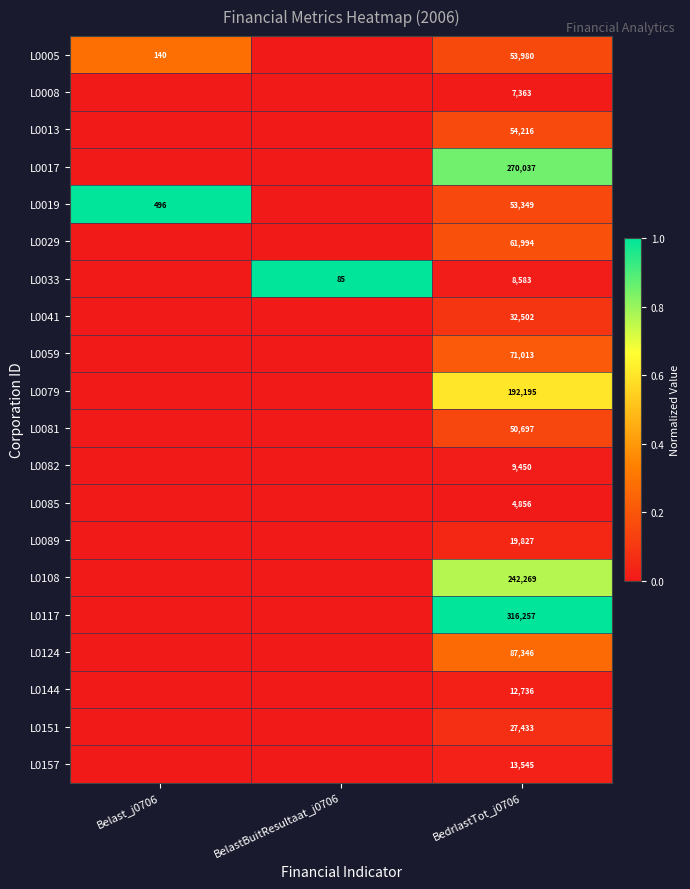

Is it true that L0079 equals 192195 at BedrlastTot_j0706?

True